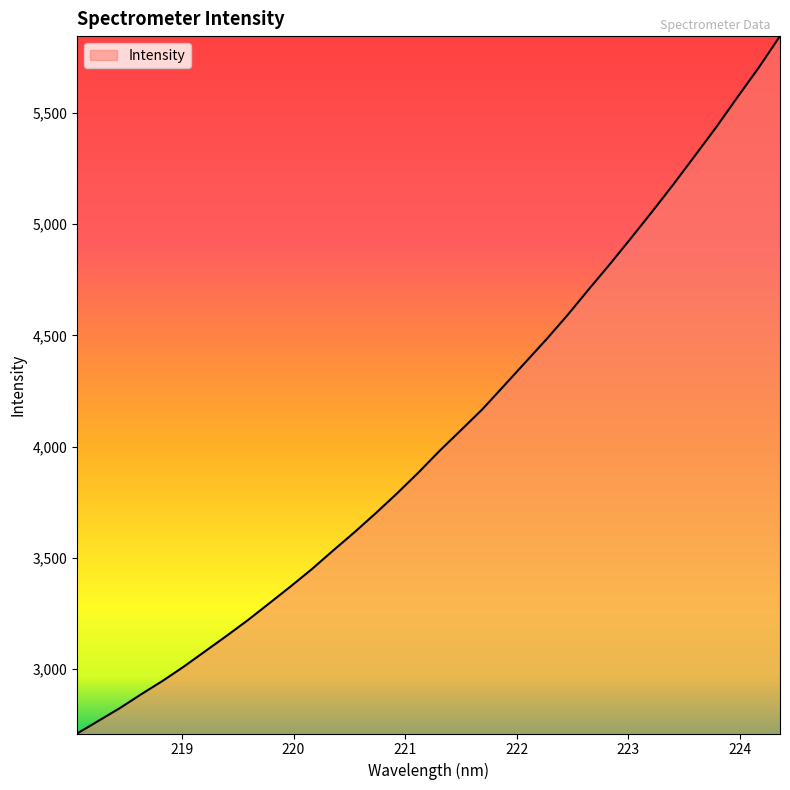

What is the greatest value displayed?

5845.2